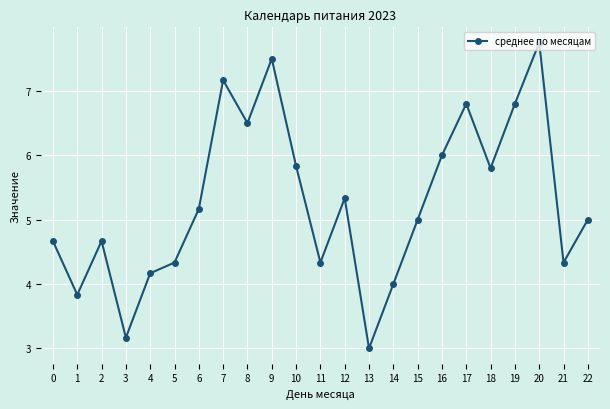

Does the chart have visible grid lines?

Yes